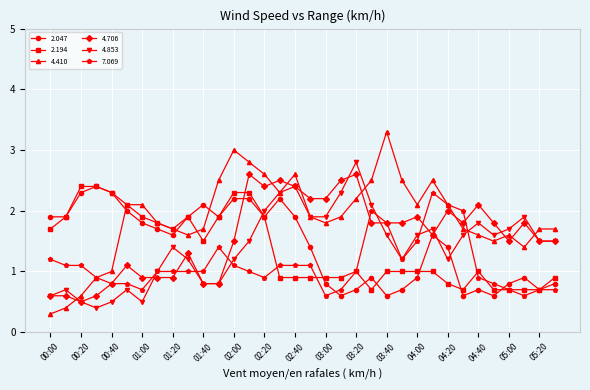

What is the value of the 2.194 point at the 26th from the left?

1.0